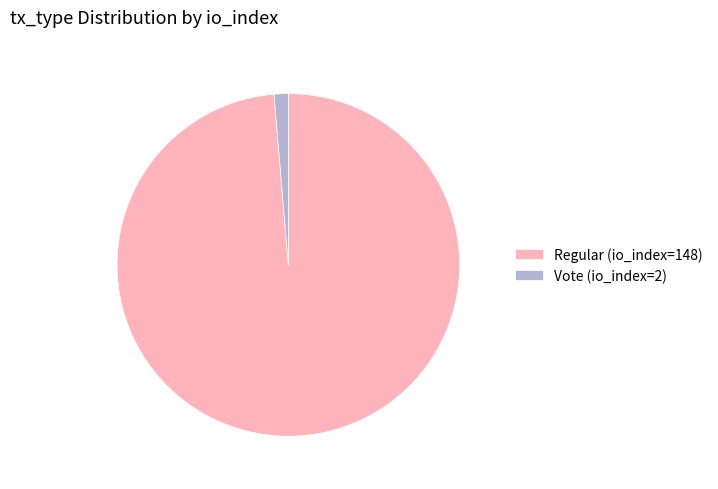

The Regular (io_index=148) slice represents 89% of the pie. True or false?

False